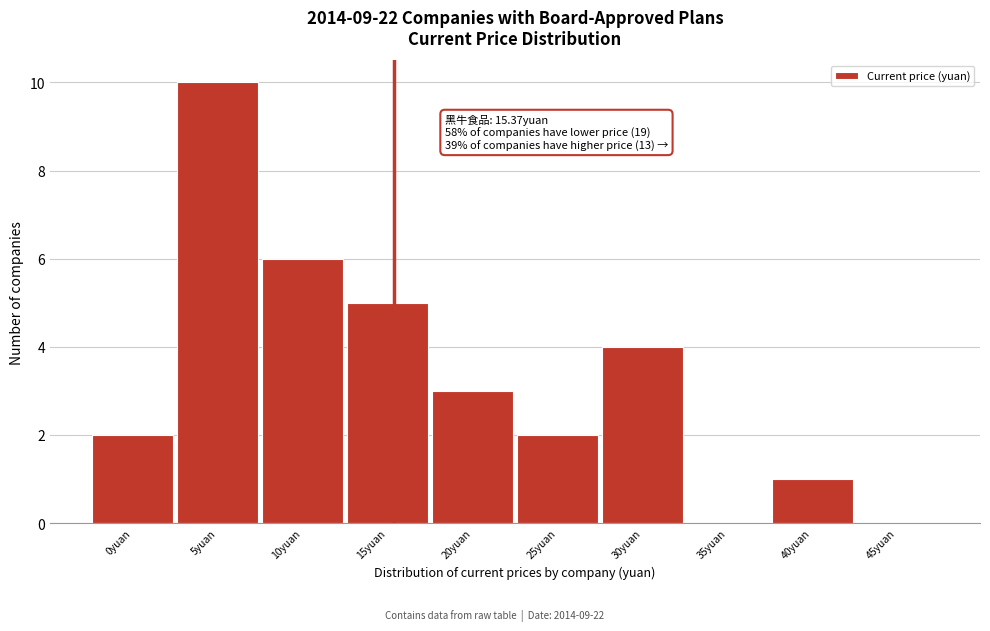

Reading left to right, transcribe all the data shown in this chart.

0yuan=2	5yuan=10	10yuan=6	15yuan=5	20yuan=3	25yuan=2	30yuan=4	35yuan=0	40yuan=1	45yuan=0